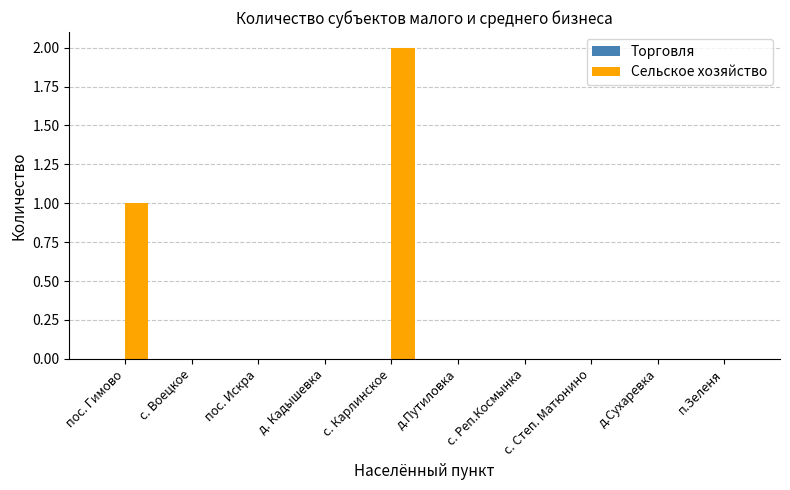

Count the number of categories in the chart.

10